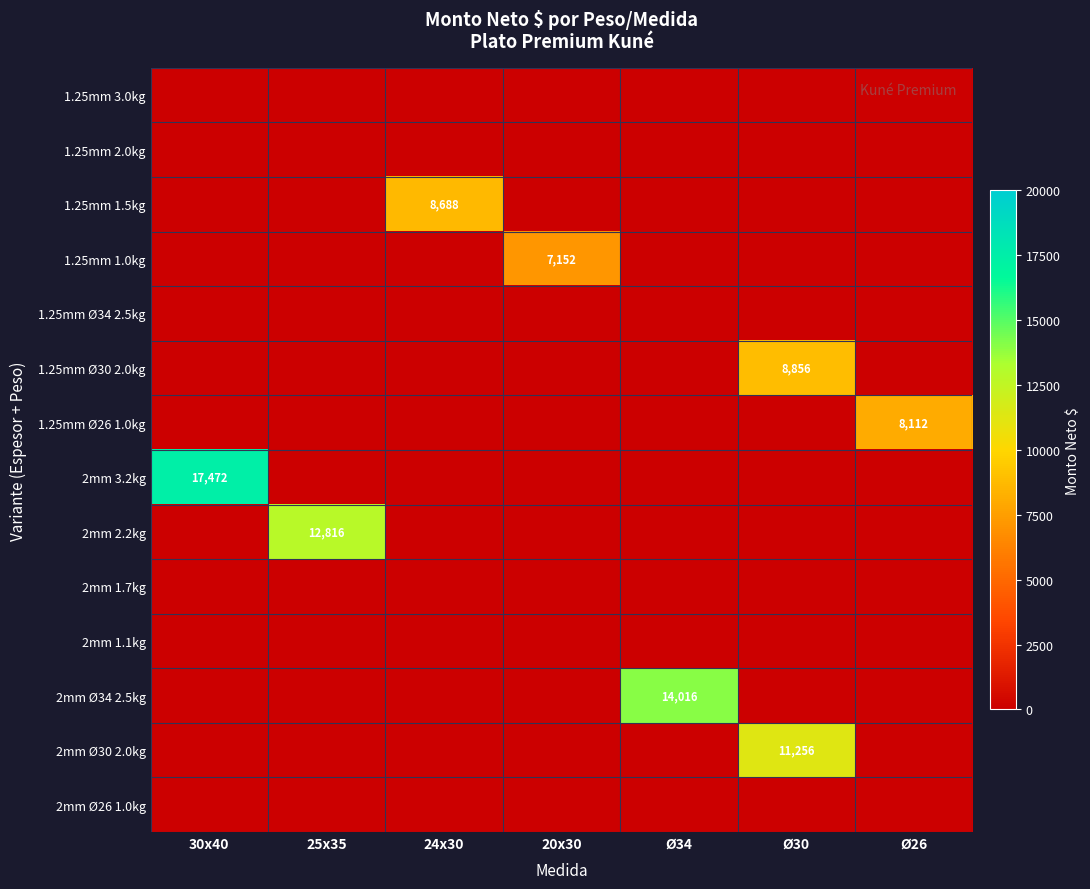

At how many categories does at least one series exceed 10867?

4